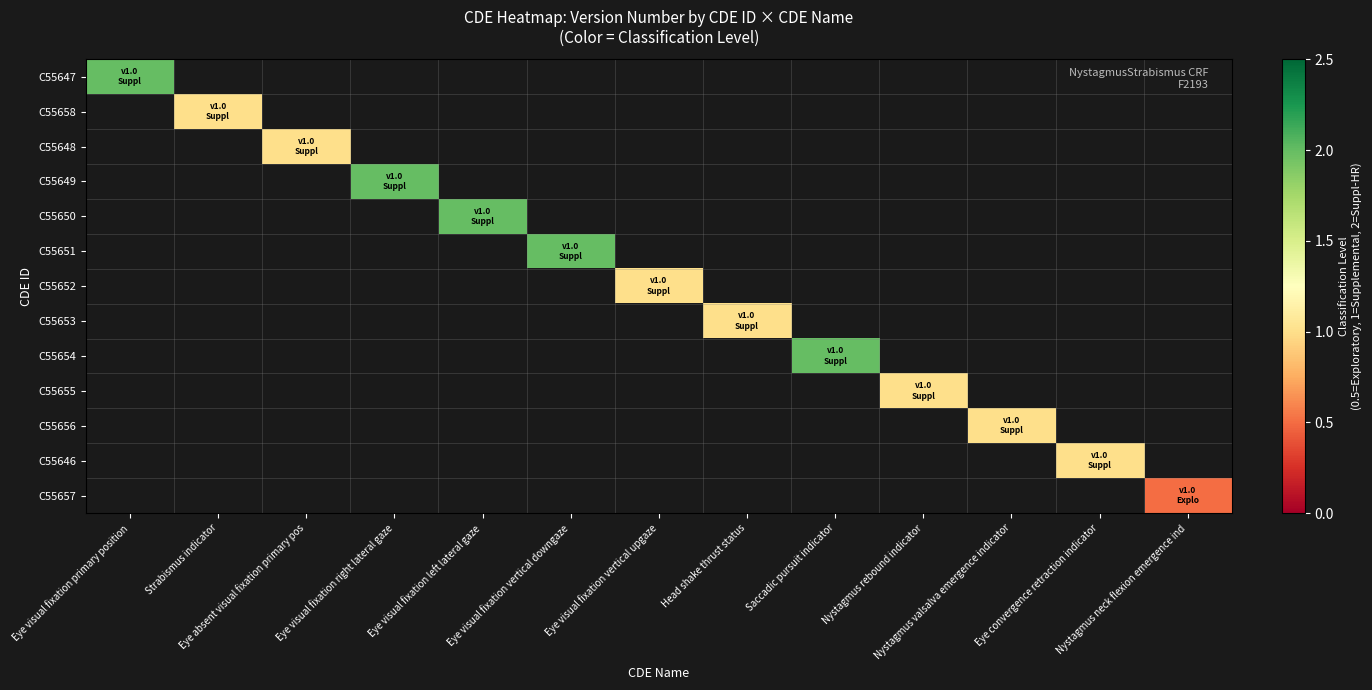

How many categories are shown in the chart?

13